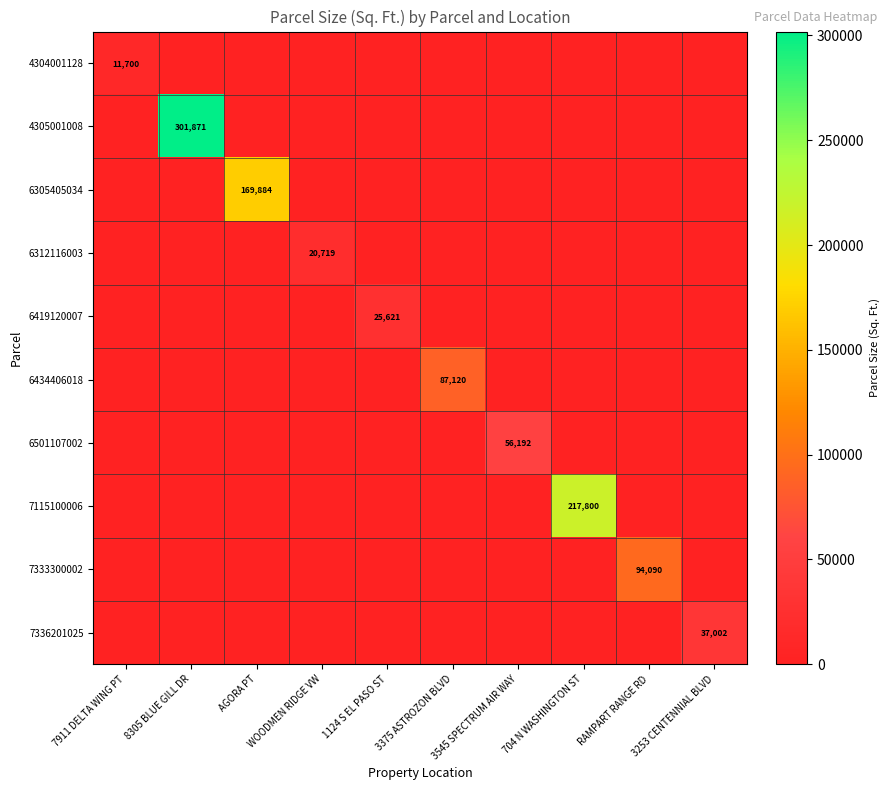

True or false: 4304001128 has a value of 11700 at 7911 DELTA WING PT.

True